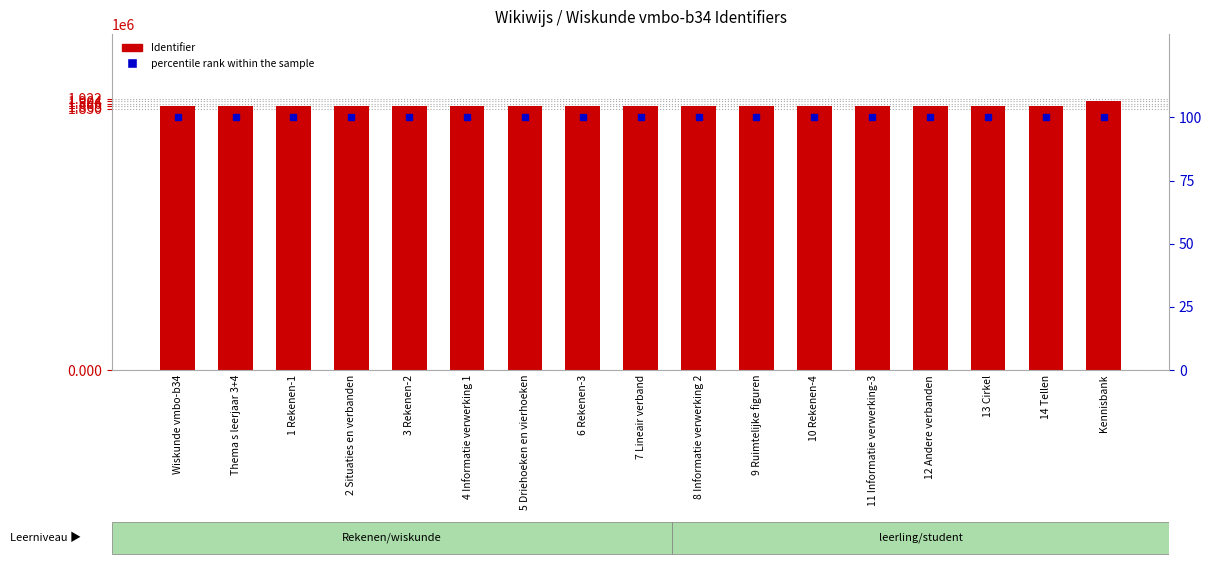

How many groups of bars are there?

17